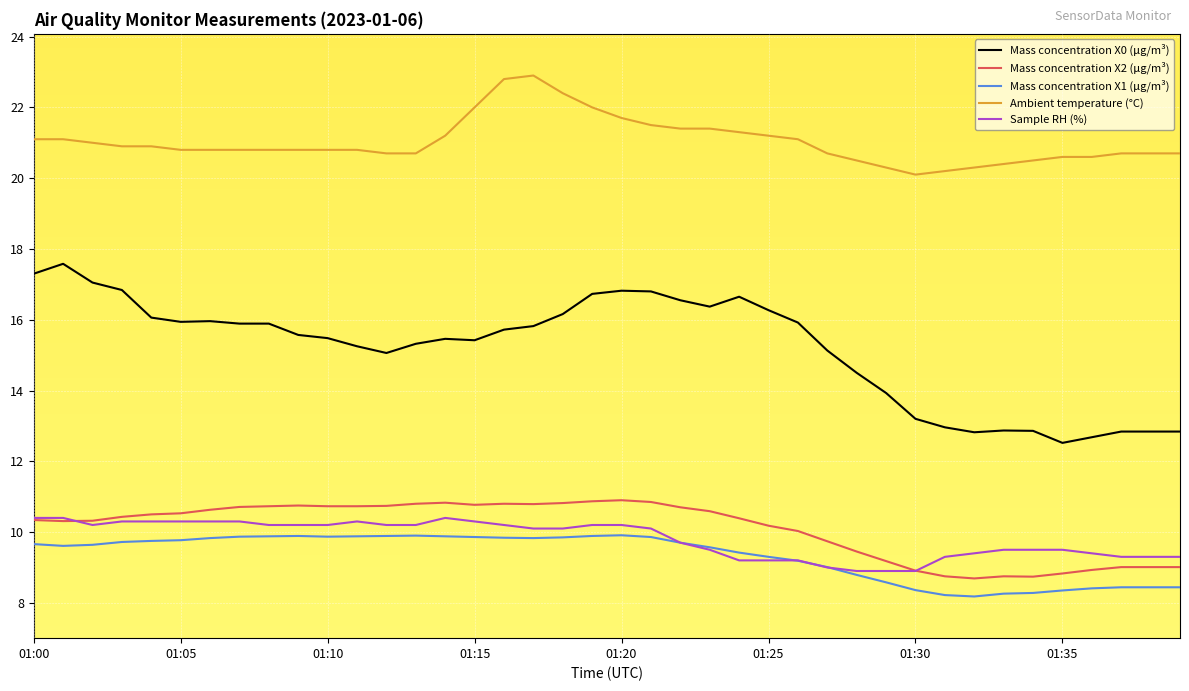

Which series has the largest total across all categories?

Ambient temperature (°C)